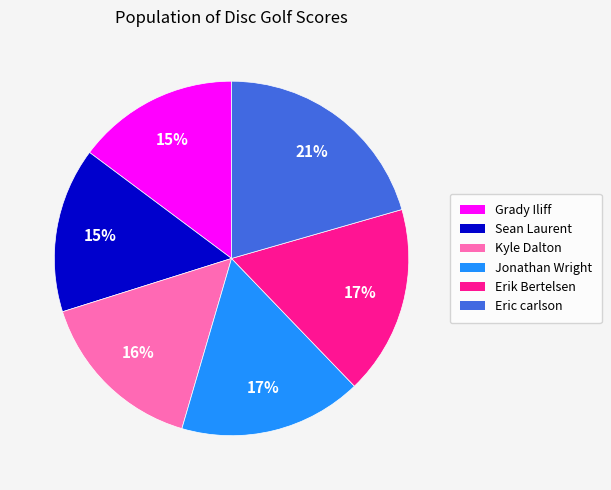

How many segments does this pie chart have?

6